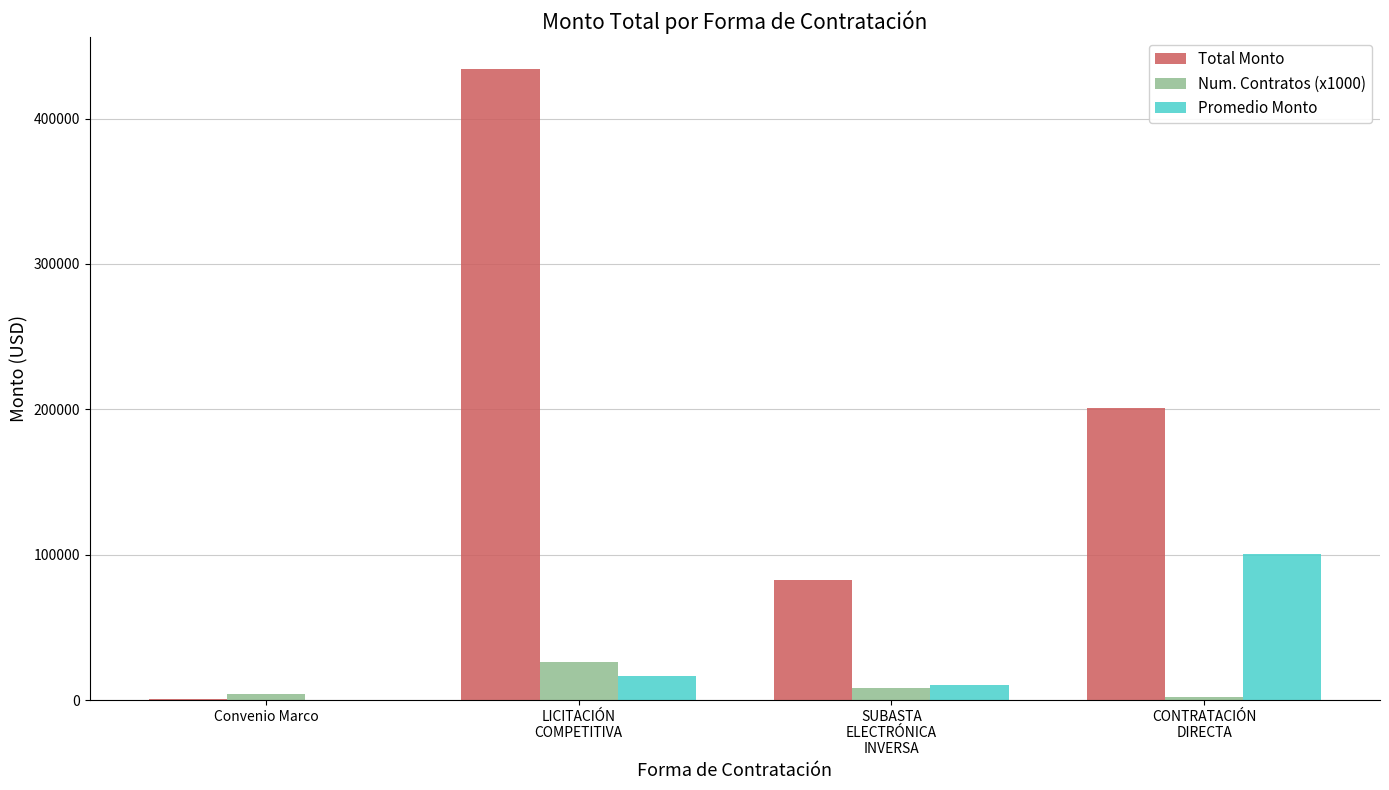

How many groups of bars are there?

4